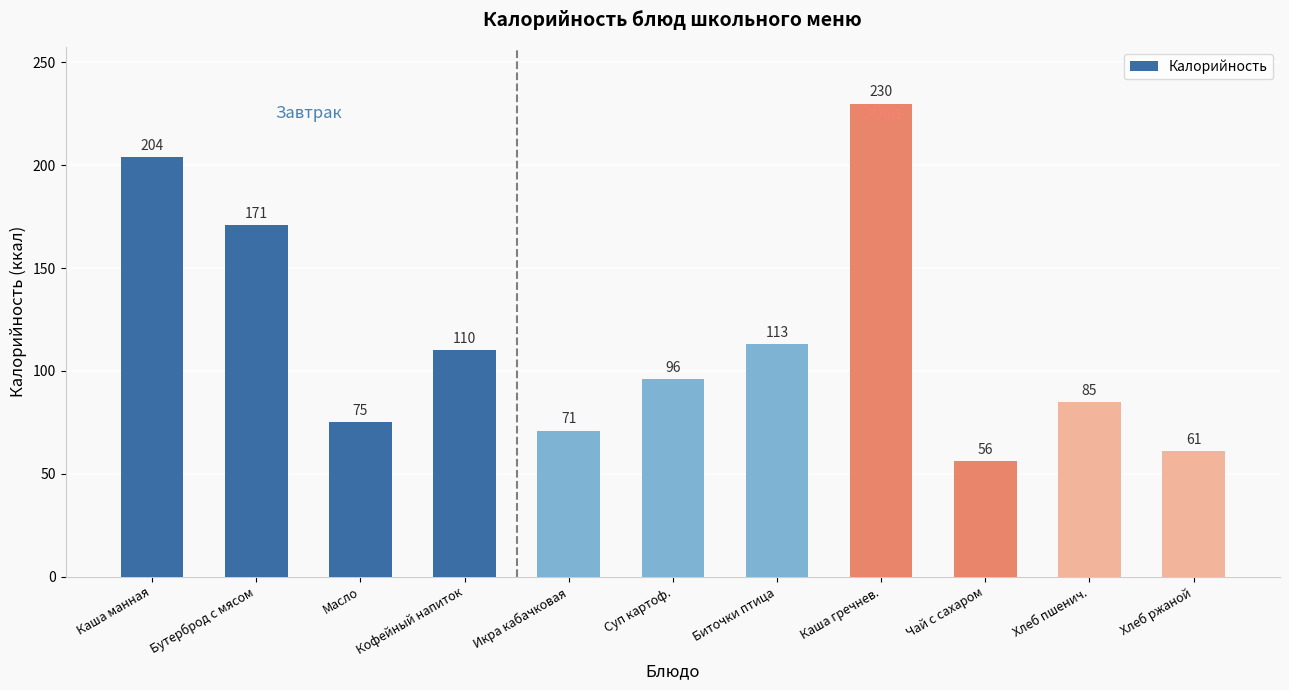

What is the change in value from Каша гречнев. to Хлеб пшенич.?

-145